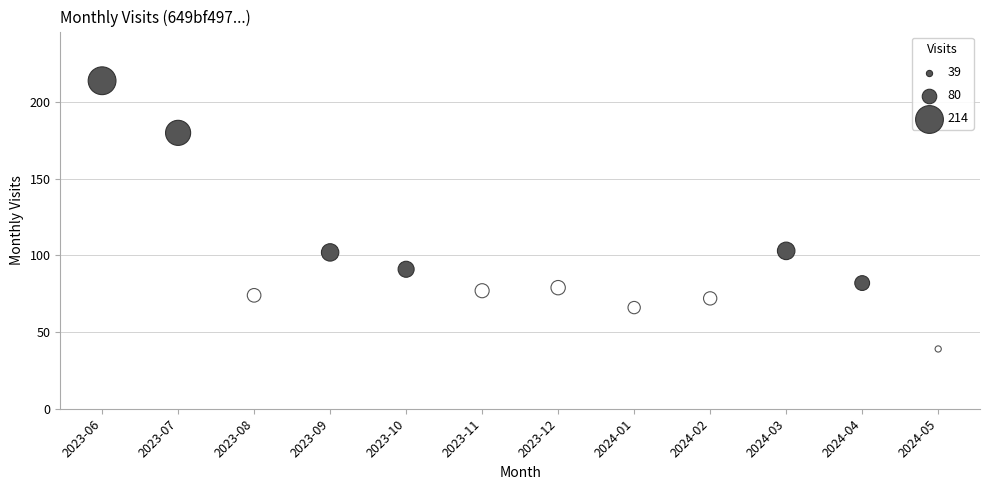

What is the average Y value?

98